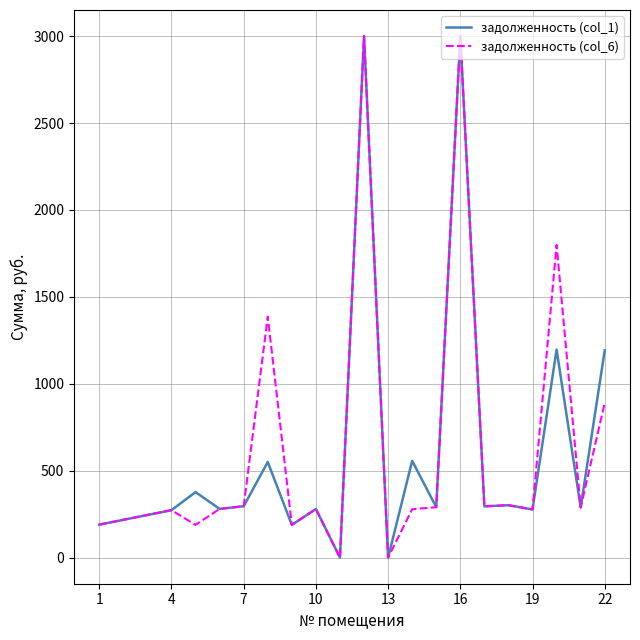

What is the greatest value displayed?

3000.0